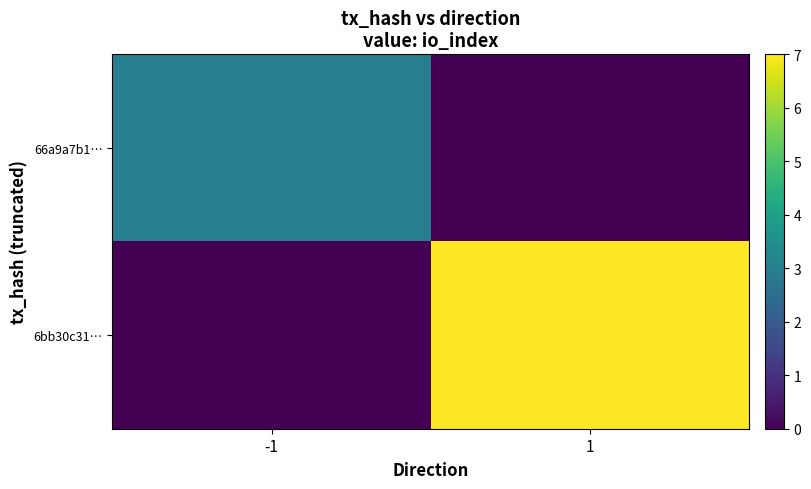

How many distinct data groups are displayed?

2